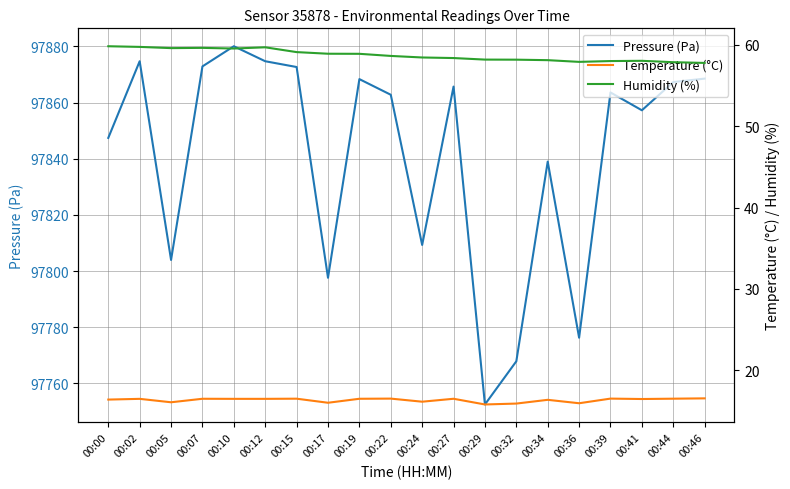

At which label does Temperature (°C) first exceed 16?

00:00